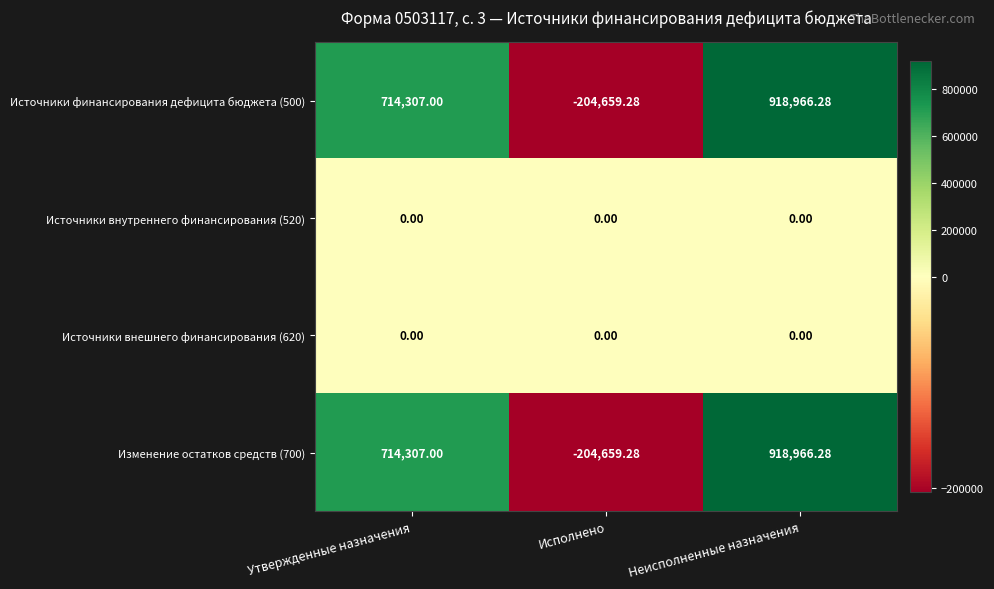

Where is Источники финансирования дефицита бюджета (500) nearest to the value 357153?

Утвержденные назначения